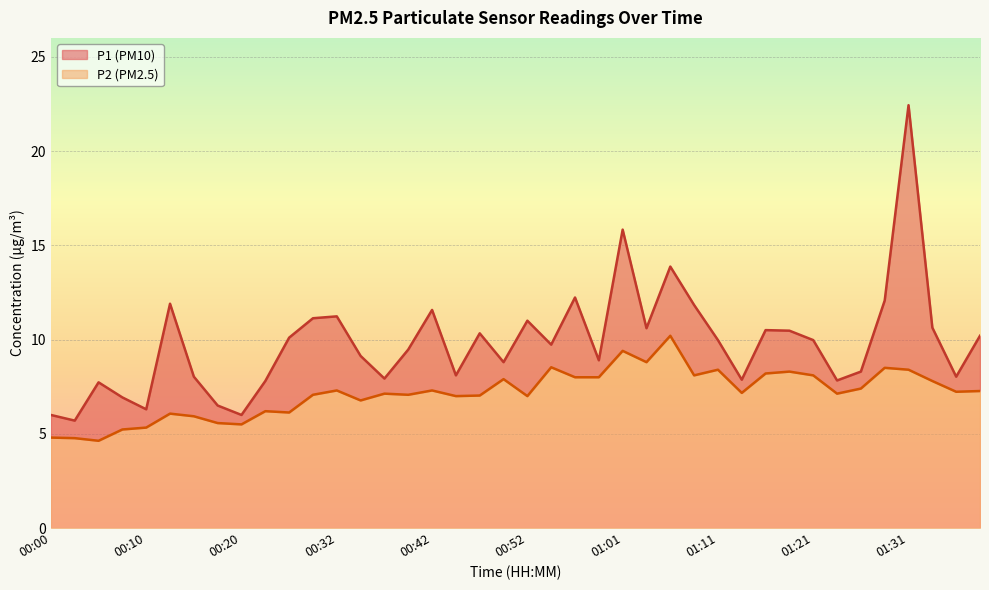

How many distinct data groups are displayed?

2